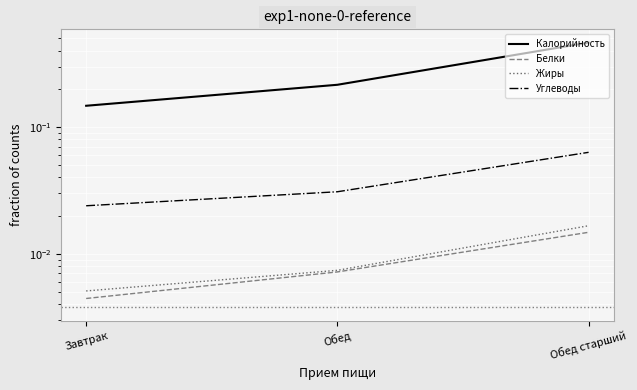

What are all the series names shown in the legend?

Калорийность, Белки, Жиры, Углеводы